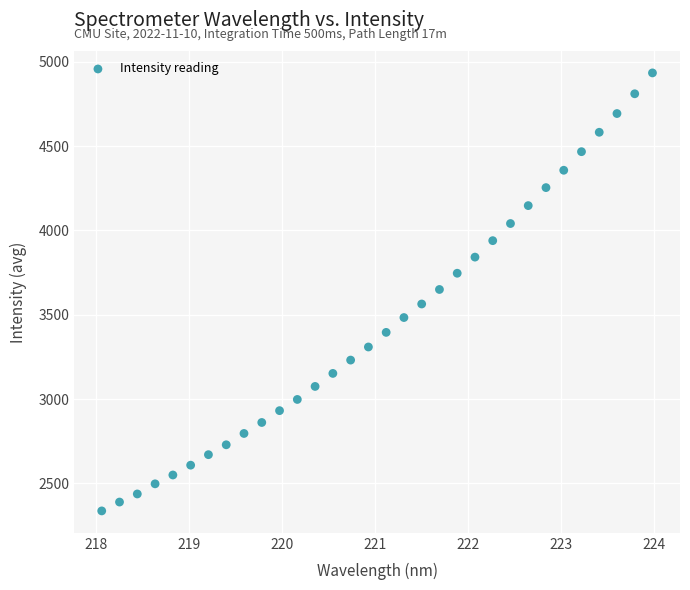

What is the range of X values (max minus min)?

5.9